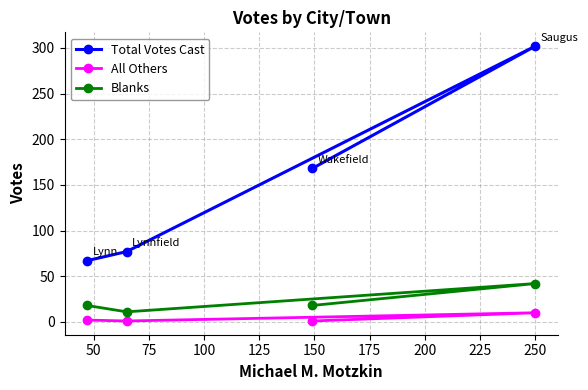

What is the maximum value for Total Votes Cast?

302